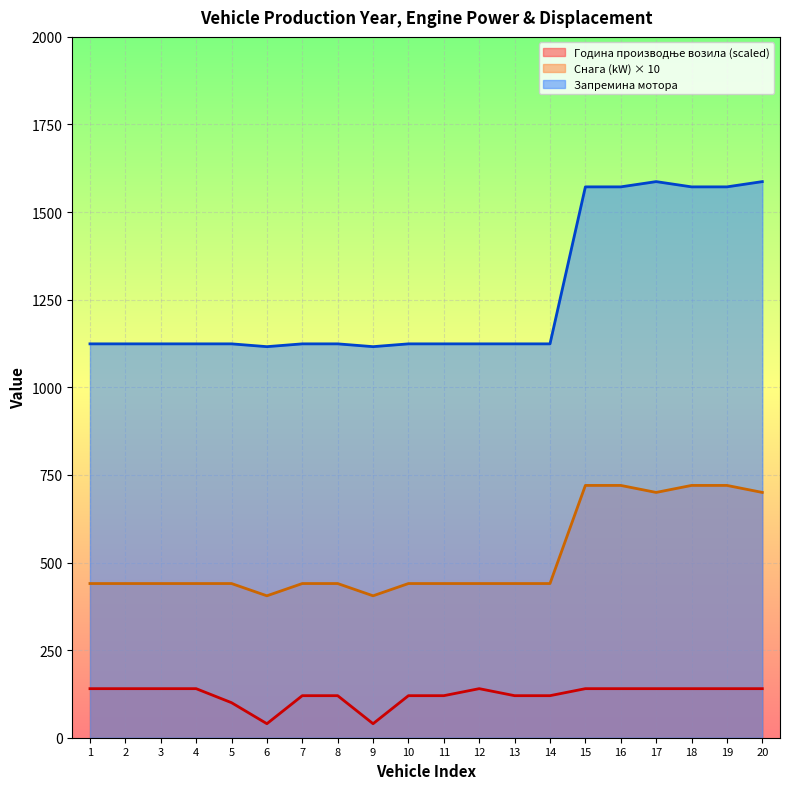

What is the total value across all series at 4?

1704